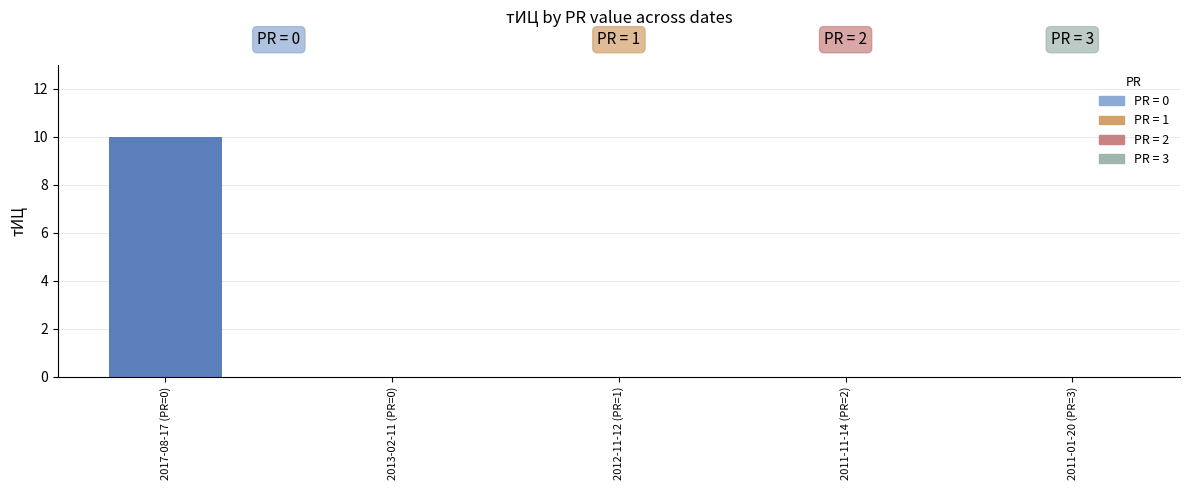

What value does the data have at 2017-08-17 (PR=0), to the nearest 10?

10